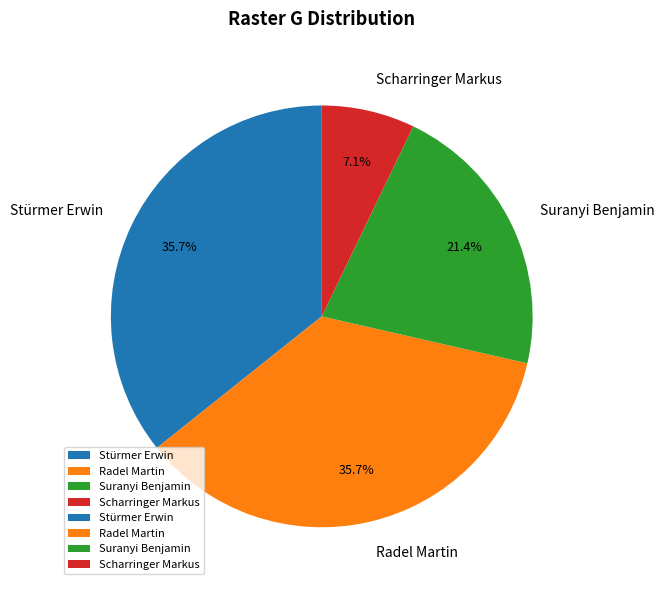

To the nearest percent, what portion does Stürmer Erwin represent?

36%